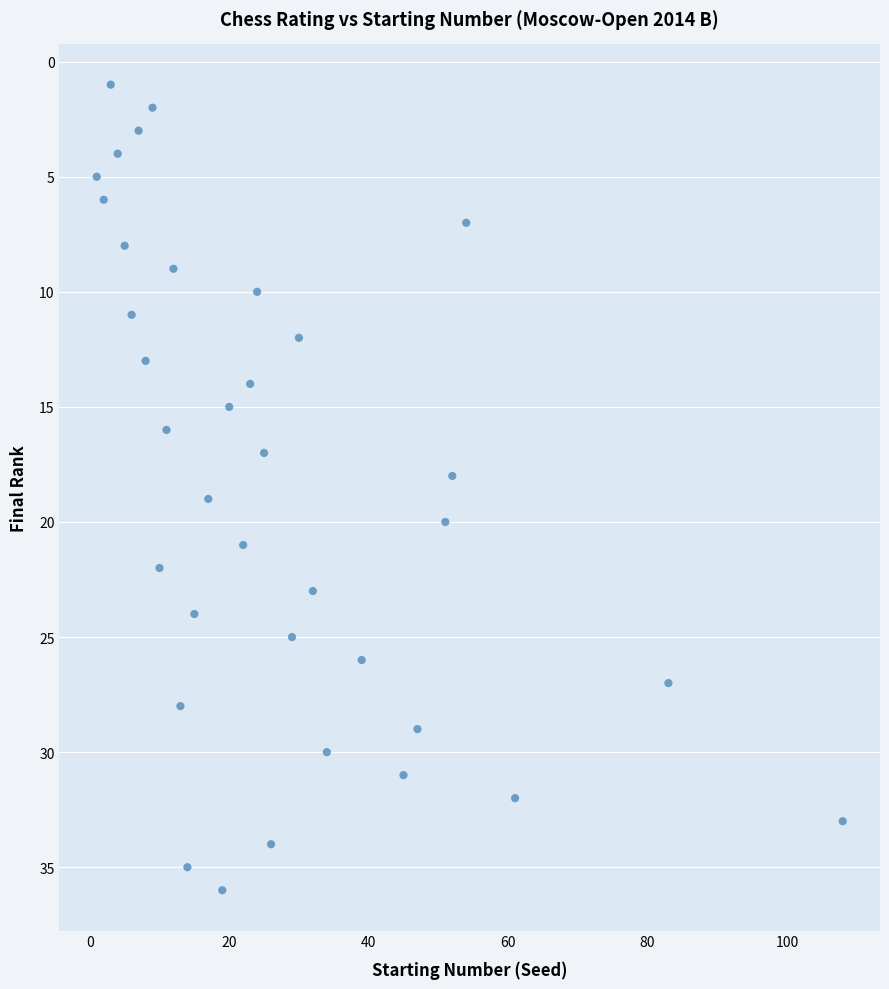

What is the range of Y values (max minus min)?

35